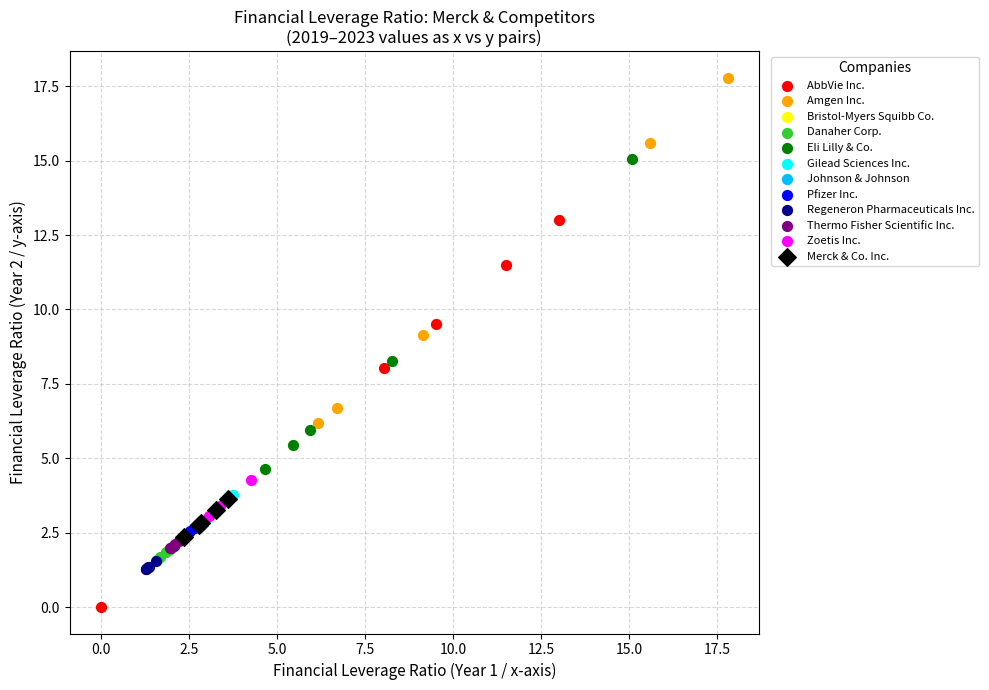

Which series contains the lowest Y value?

AbbVie Inc.